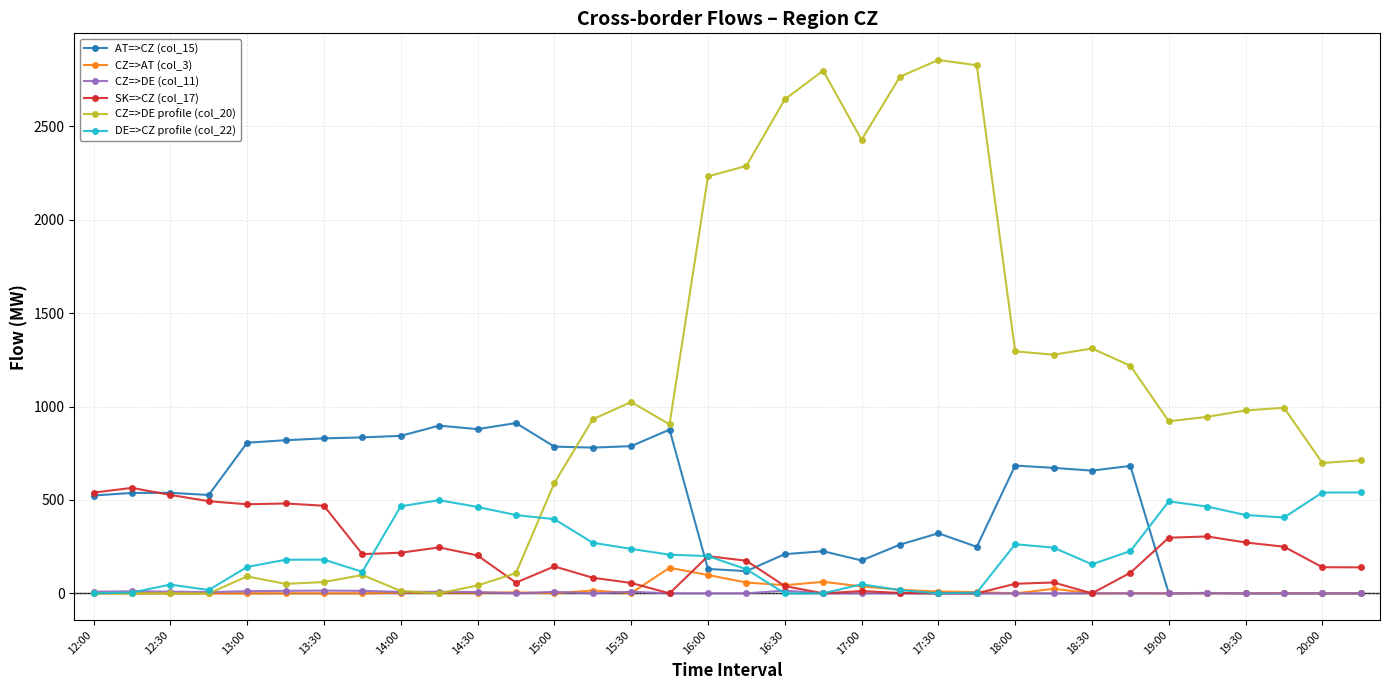

True or false: SK=>CZ (col_17) has more than 1 points higher than both neighbors.

True